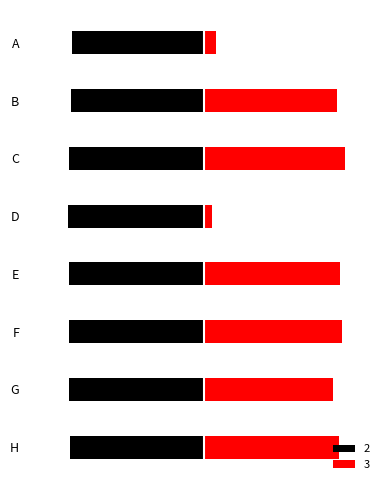

What is the value of the 2 bar at the 2nd from the left?

-0.8